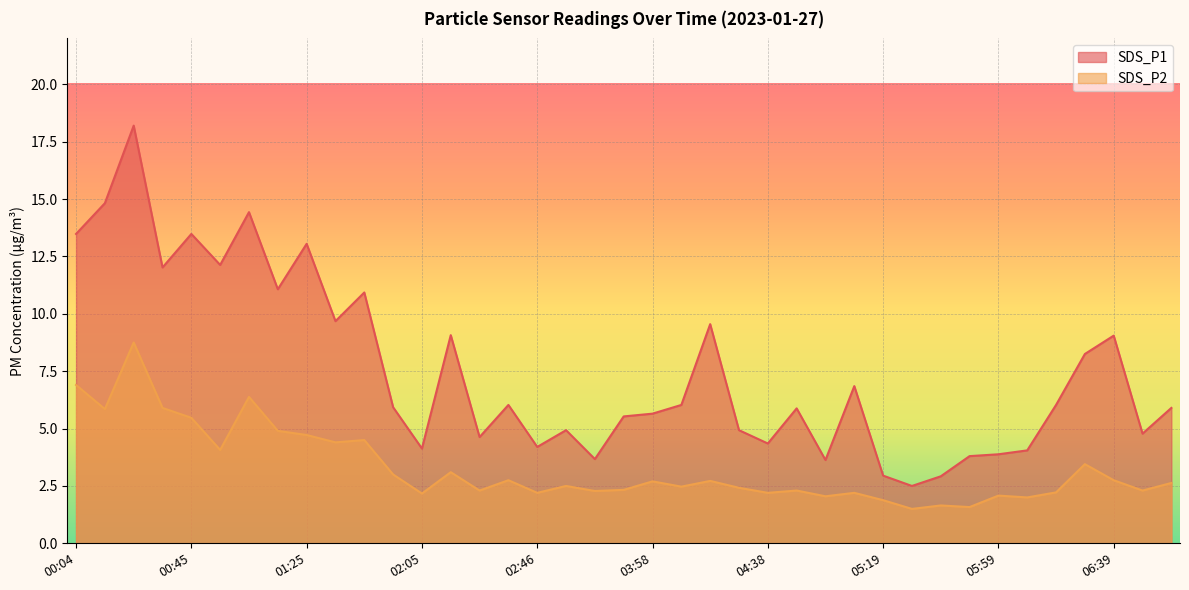

How many lines are shown in the chart?

2